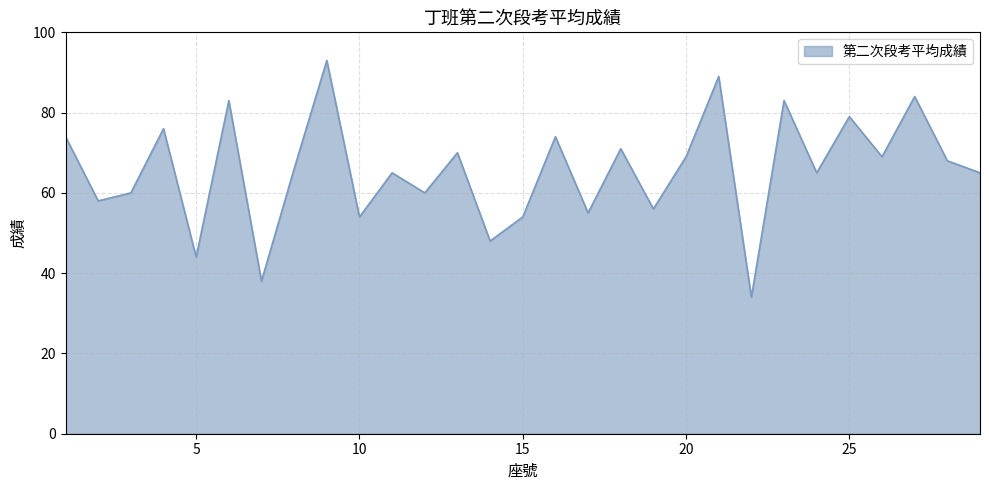

What is the difference between the maximum and minimum values?

59